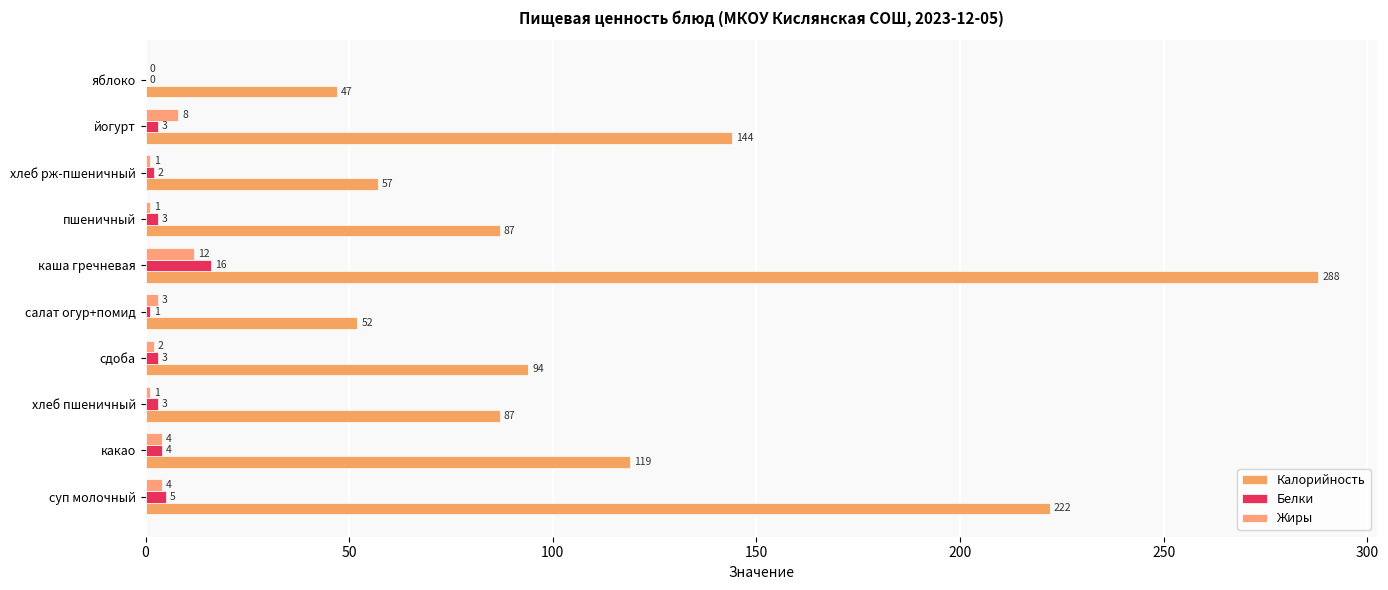

Count the number of categories in the chart.

10